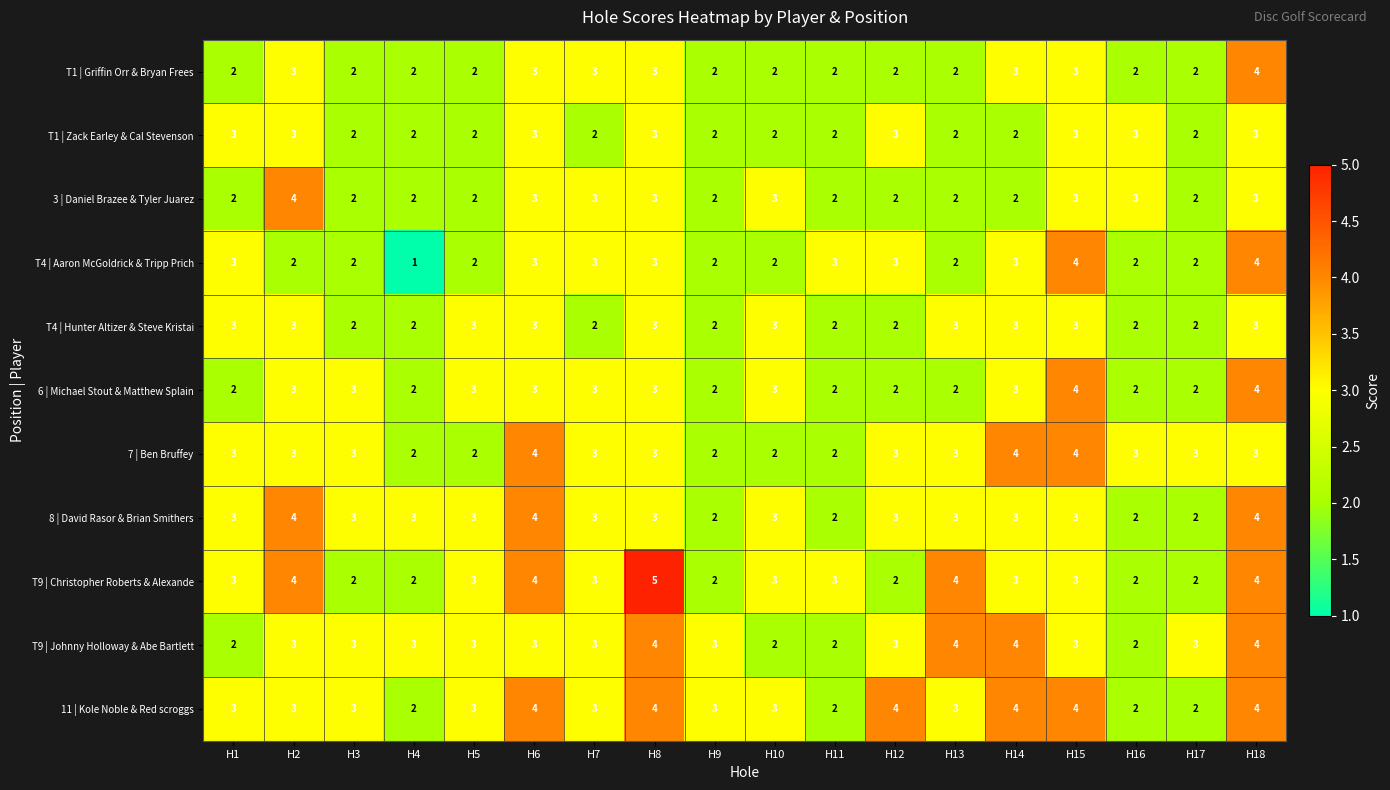

At which category is the sum across all series the highest?

H18